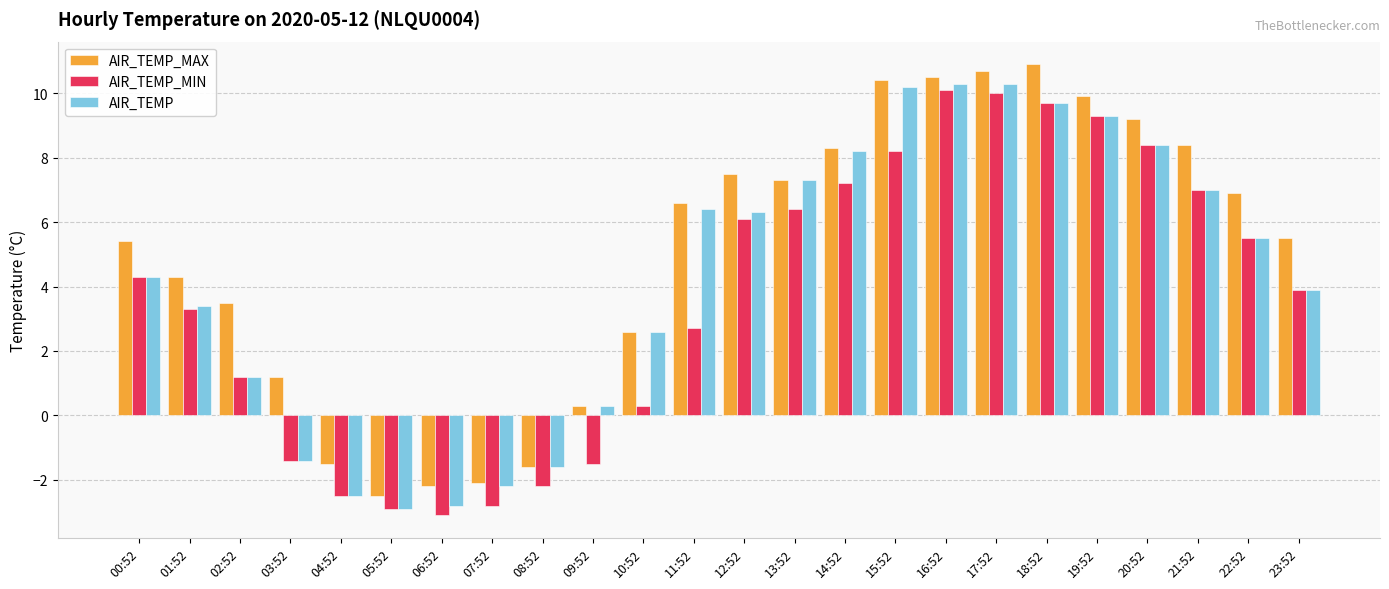

What is the label of the 17th bar from the left?

16:52